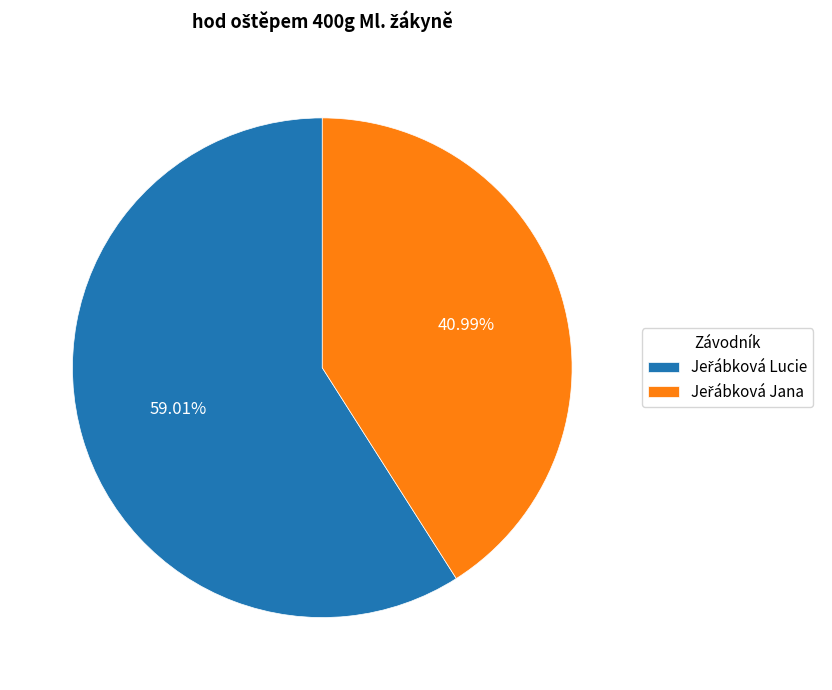

Does any single category account for the majority?

Yes